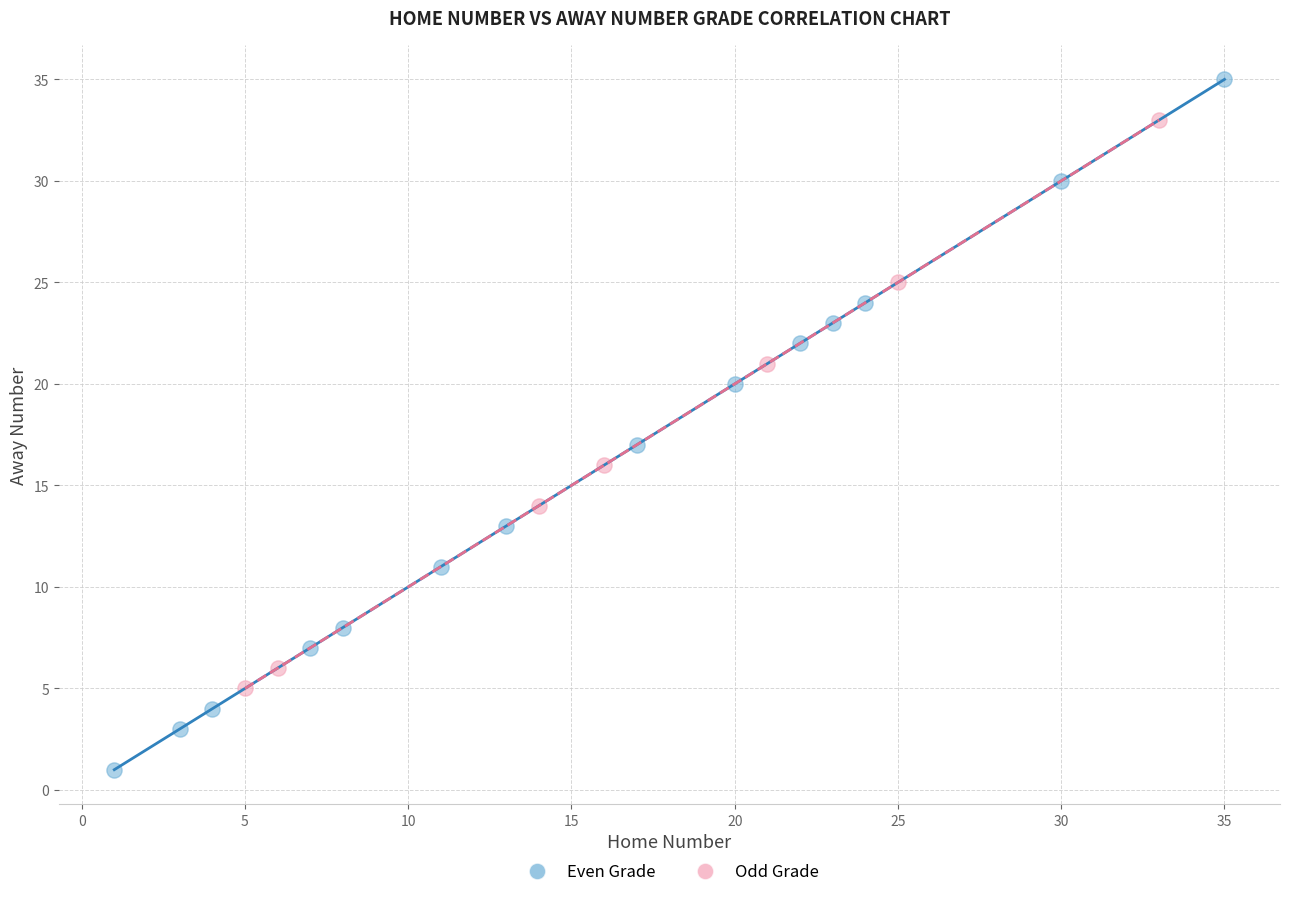

What are all the series names shown in the legend?

Even Grade, Odd Grade